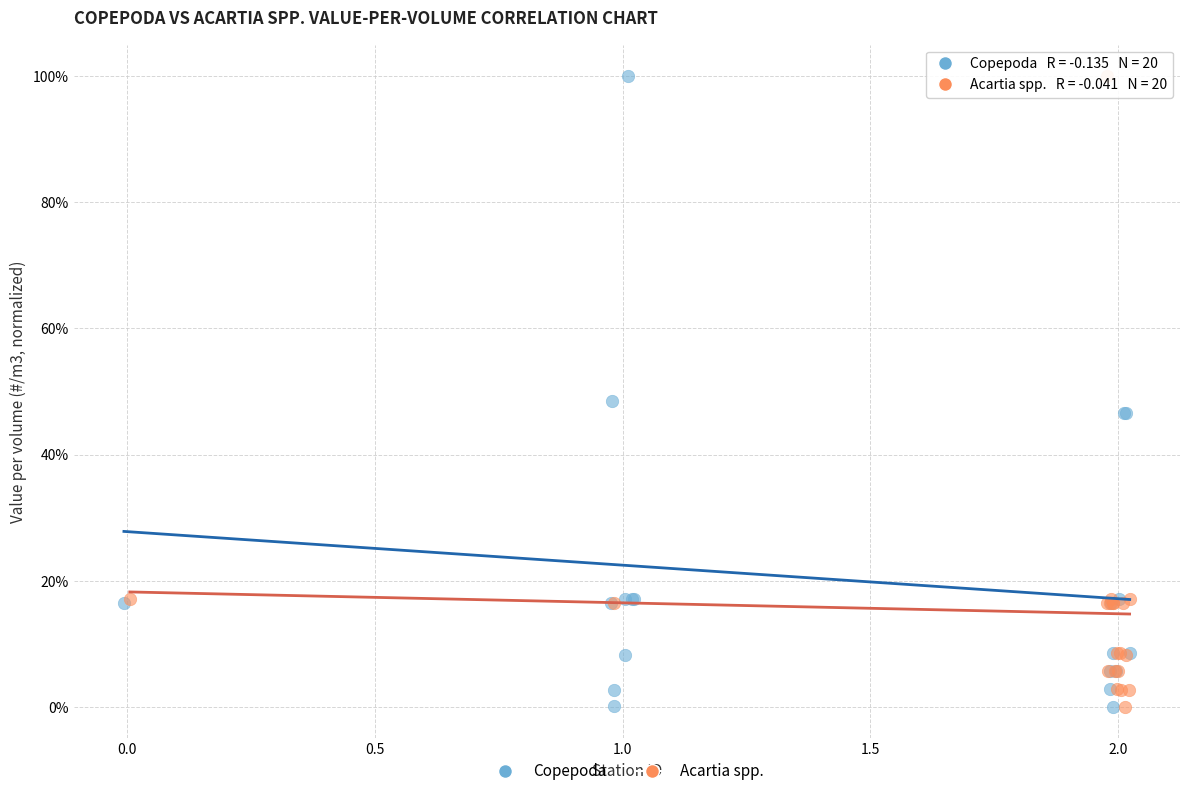

What are all the series names shown in the legend?

Copepoda, Acartia spp.